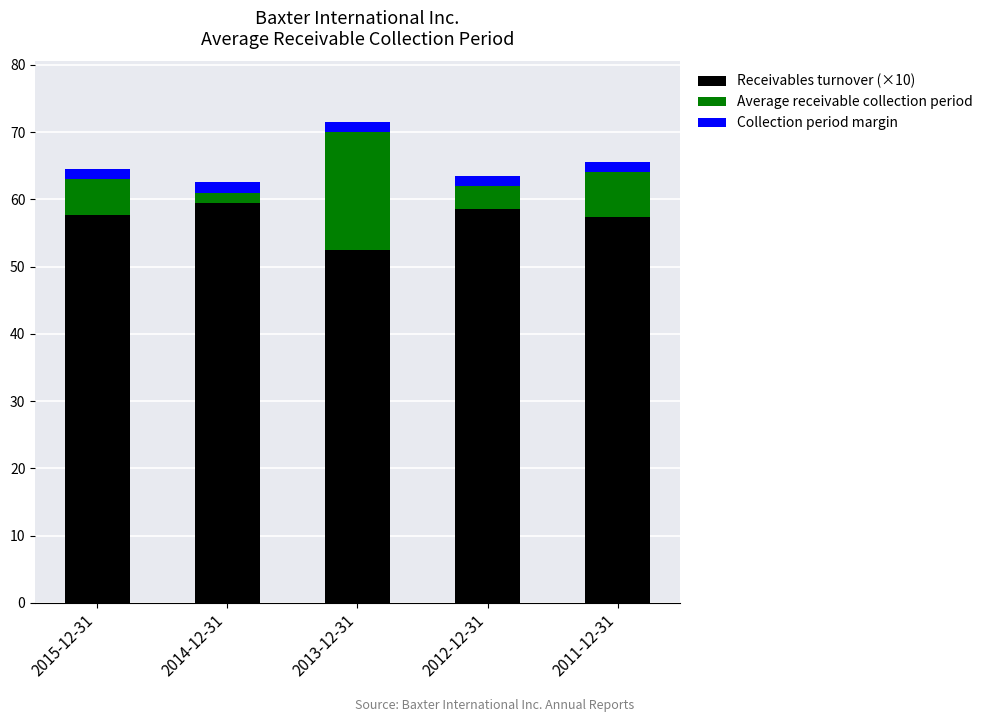

What is the lowest value of the Receivables turnover (×10) series?

52.4